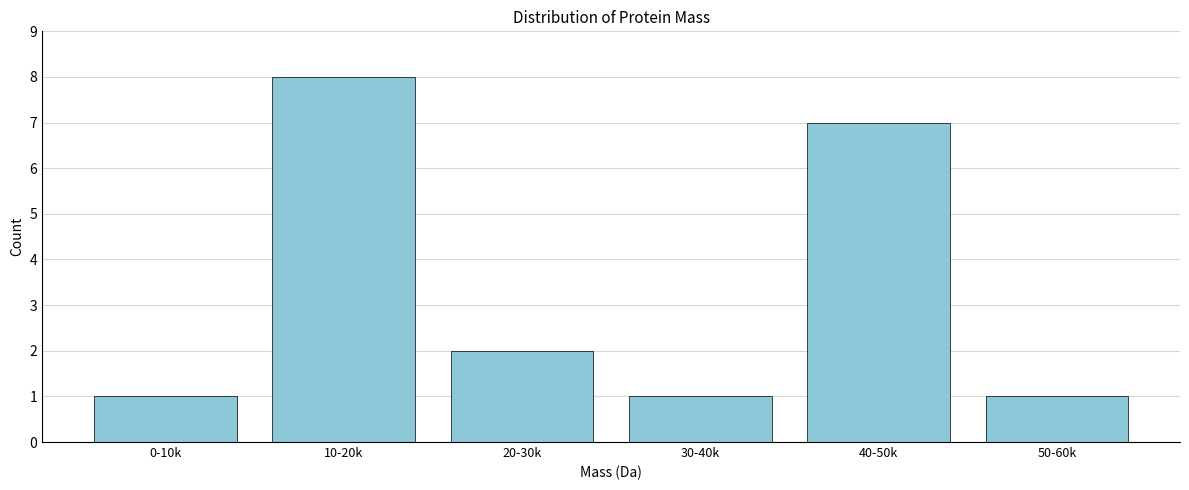

Reading right to left, list all the values displayed in this chart.

1	7	1	2	8	1